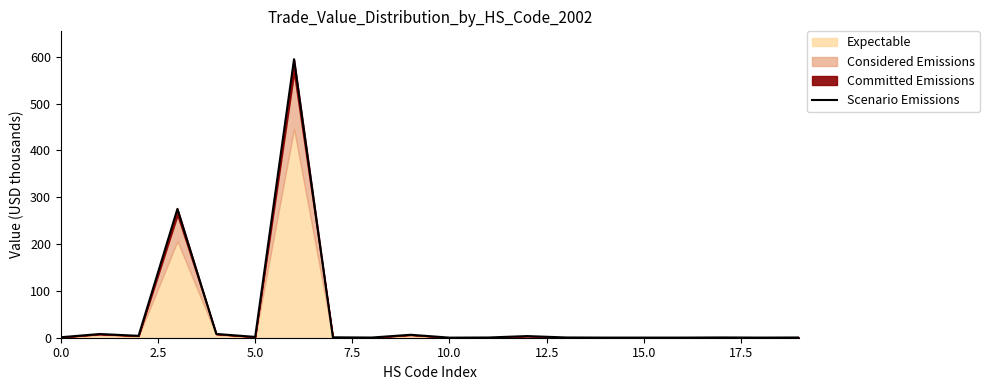

What is the sum of all values?

907.4